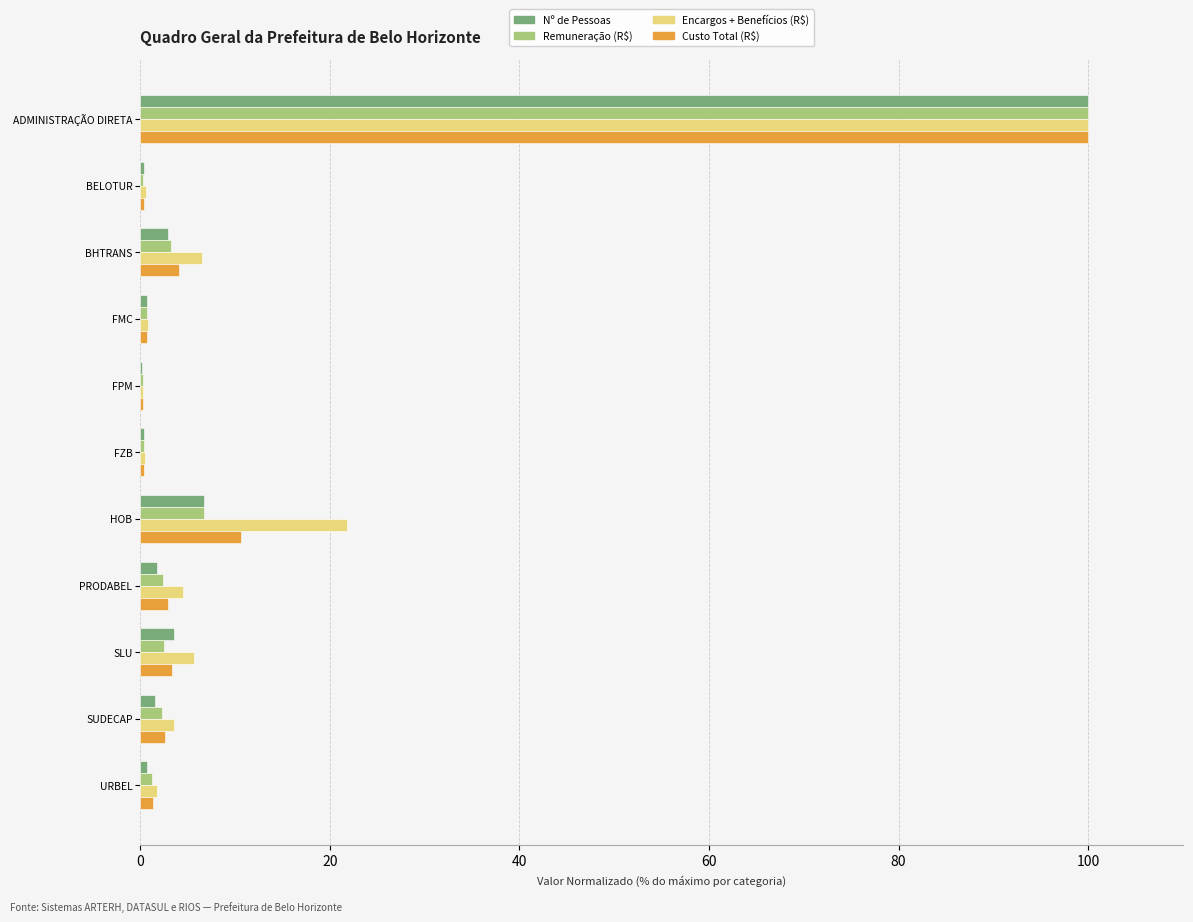

What is the sum of all Custo Total (R$) values?

126.8